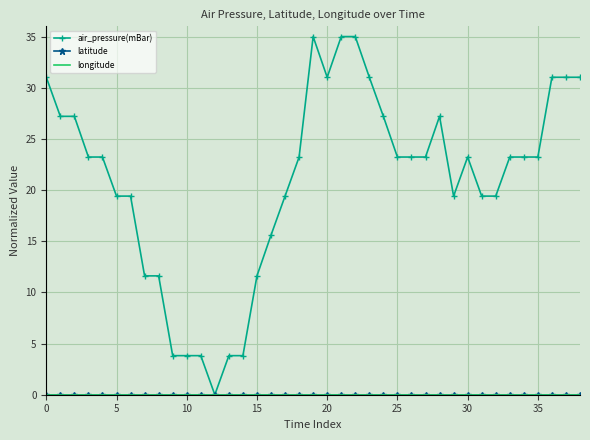

At how many categories does at least one series exceed 24?

13